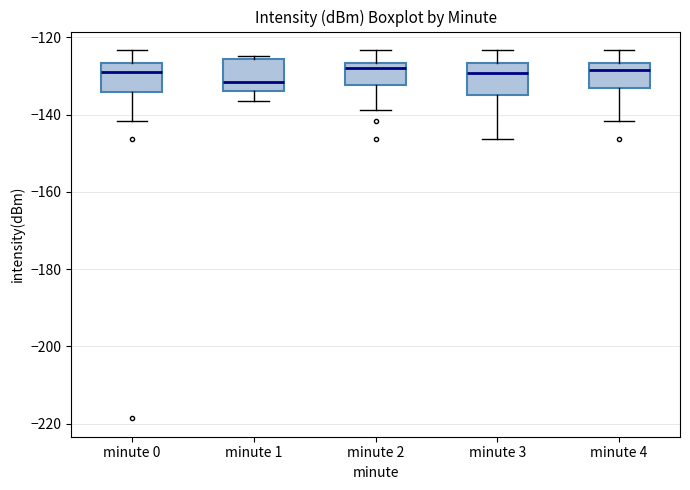

Where does the median line of the box for minute 0 sit on the y-axis? The values are not printed on the chart, so give them approximately, as read against the axis.

-130